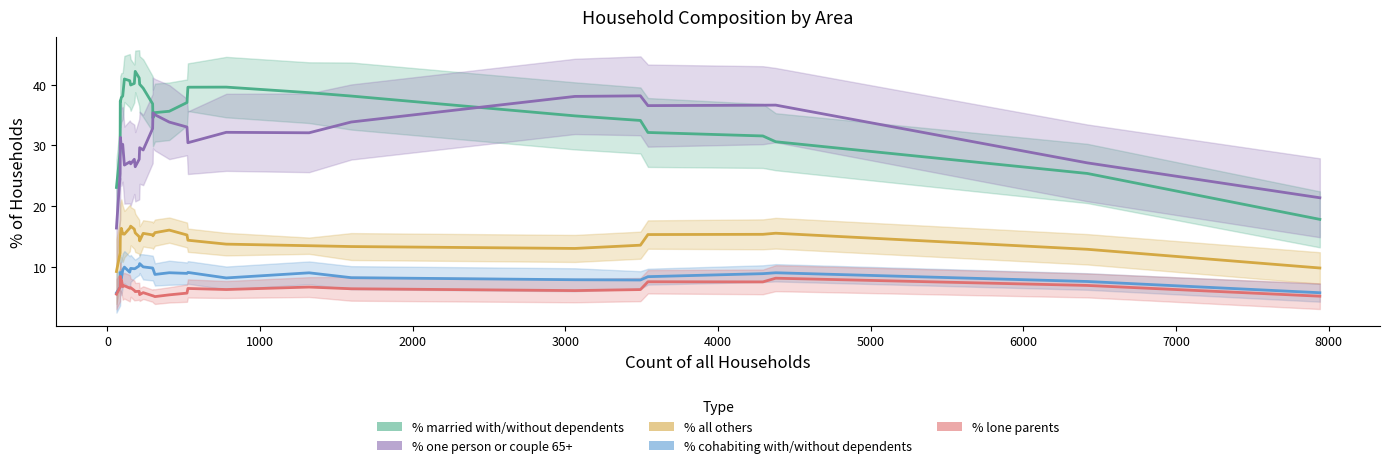

What are all the series names shown in the legend?

% married with/without dependents, % one person or couple 65+, % all others, % cohabiting with/without dependents, % lone parents